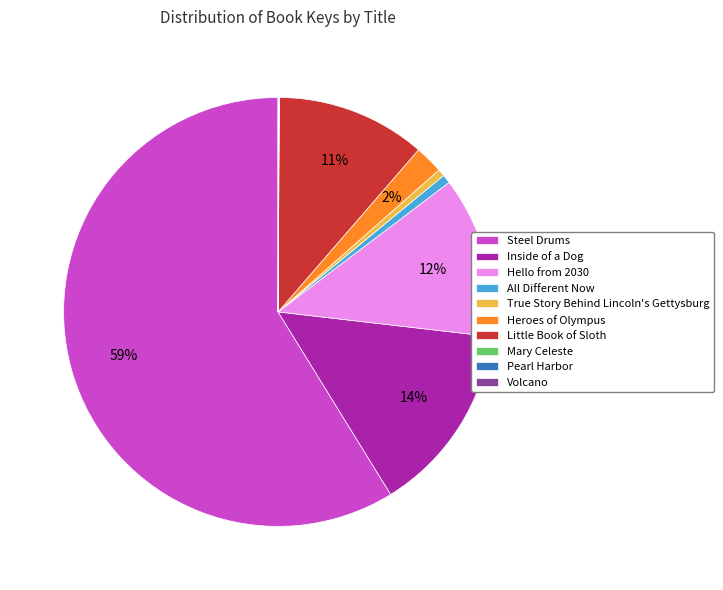

Which slice is the largest?

Steel Drums